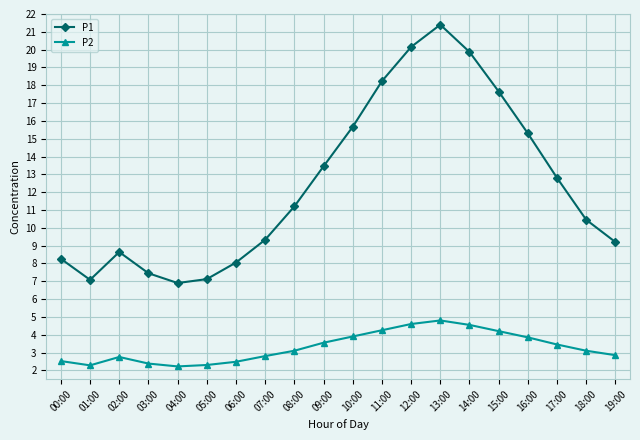

Is this an area chart (filled region under the line)?

No